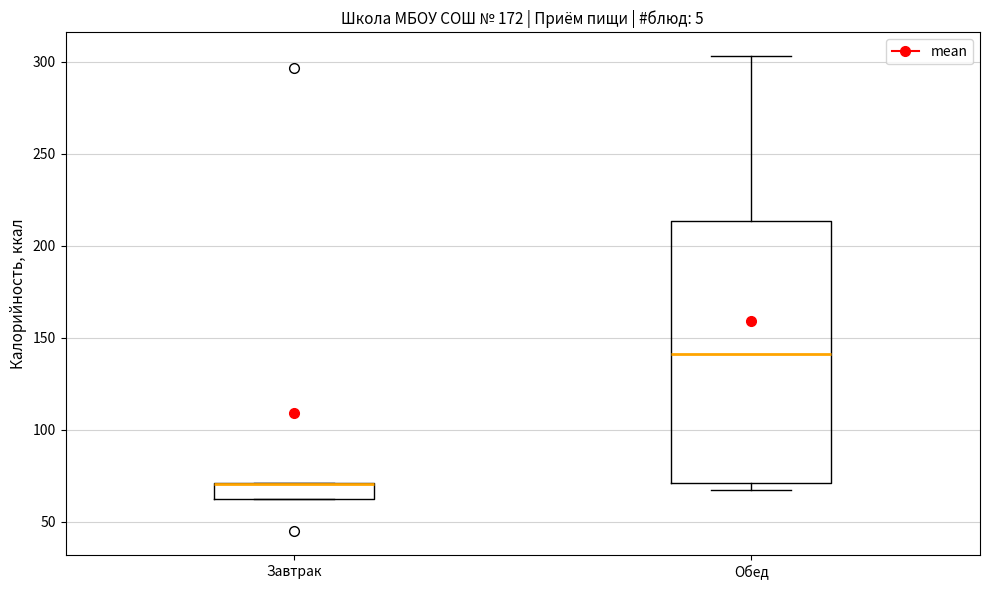

Comparing the boxes themselves (not the whiskers), which one is the tallest?

Обед